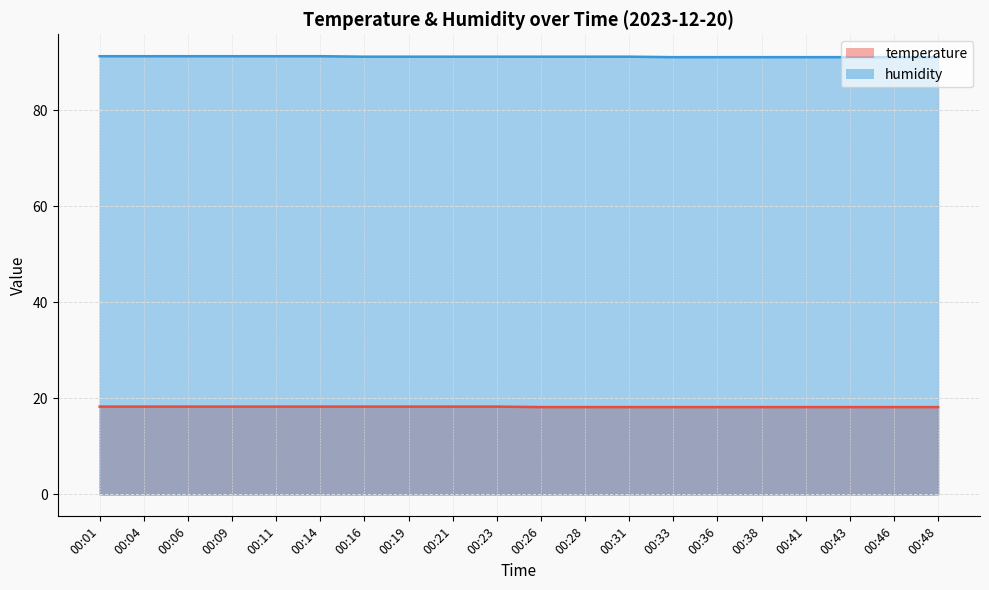

True or false: temperature has a value of 26.1 at 00:31.

False